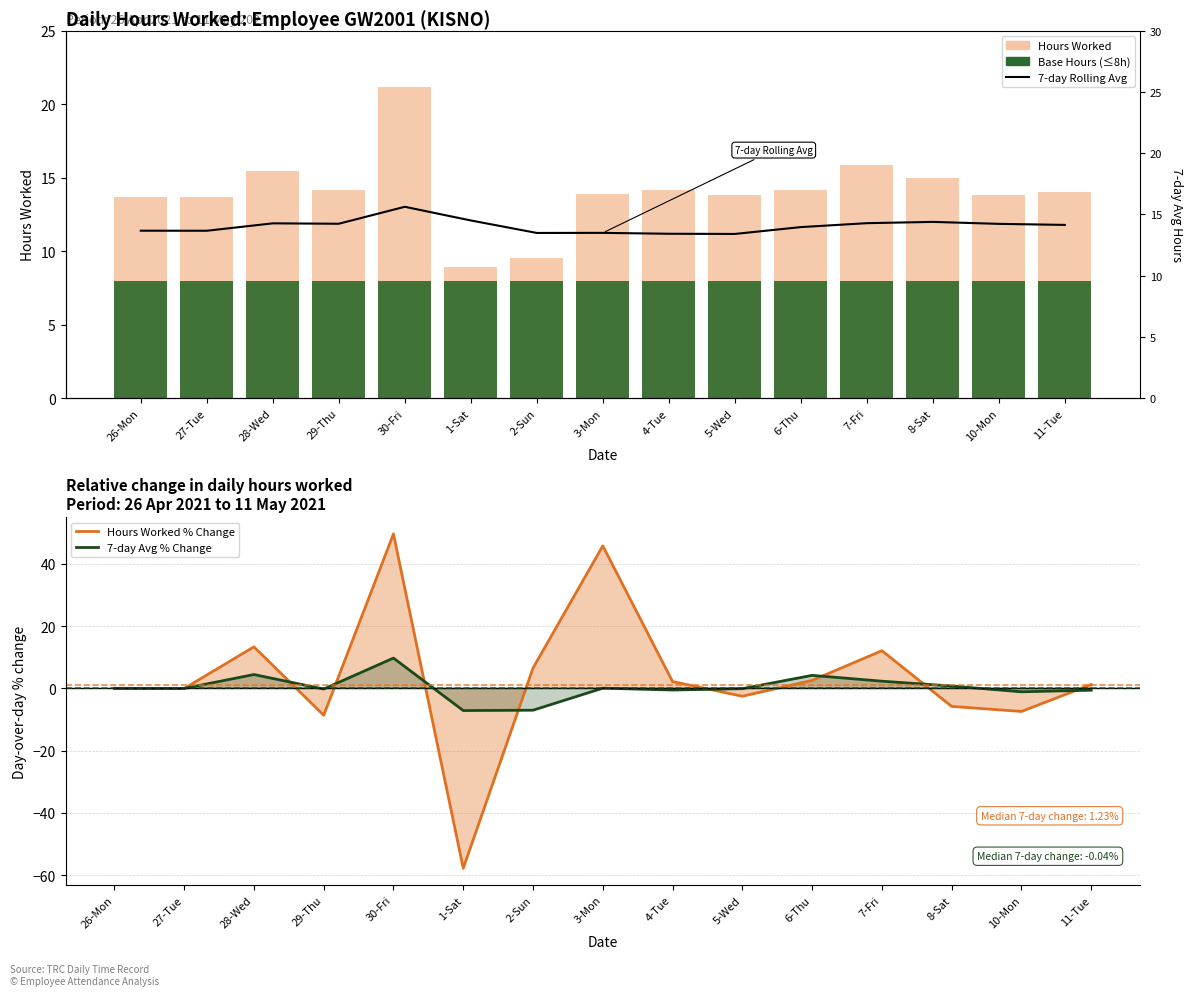

List the series in order of their peak value, highest first.

Hours Worked % Change, Hours Worked, 7-day Rolling Avg, 7-day Avg % Change, Base Hours (≤8h)